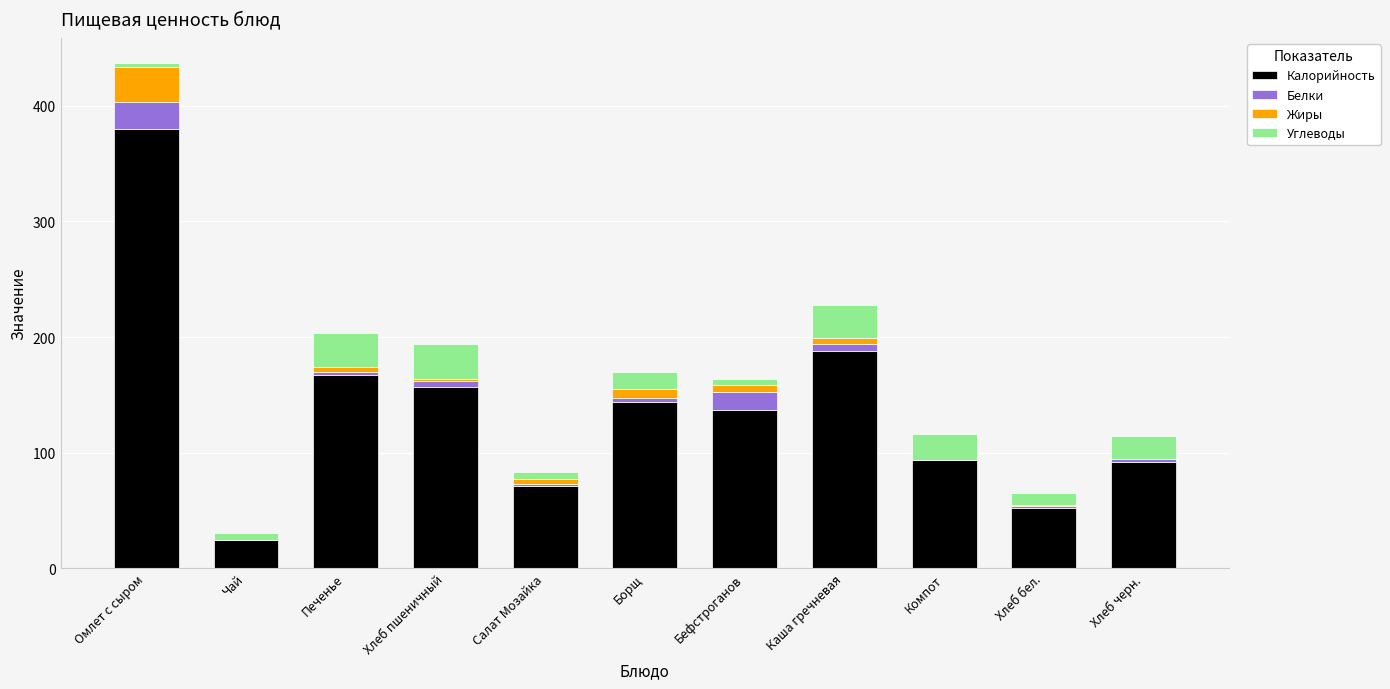

At which label is Калорийность closest to 201?

Каша гречневая